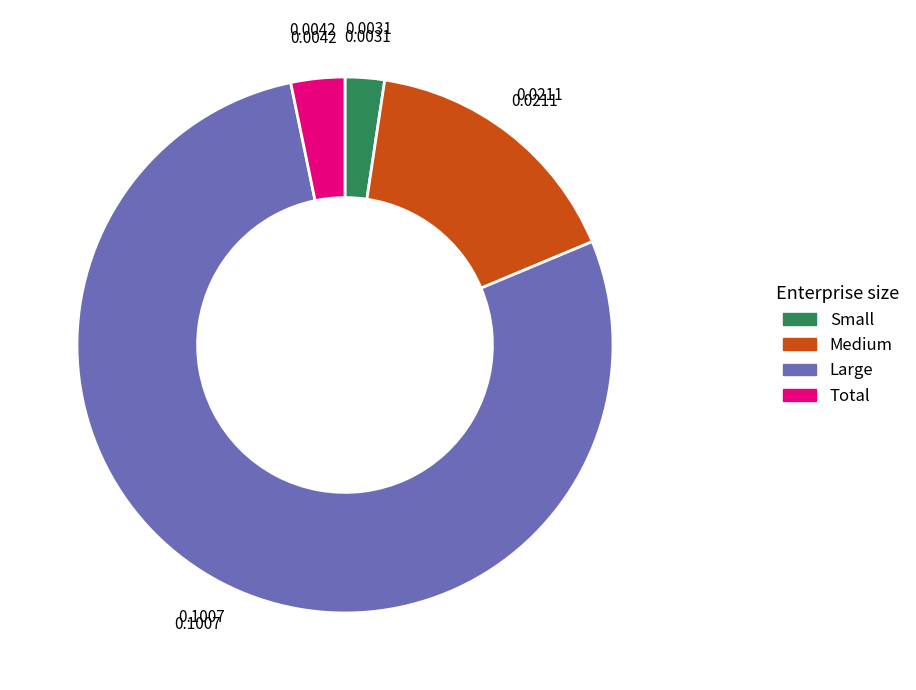

Do Medium and Small together represent more than half of the pie?

No